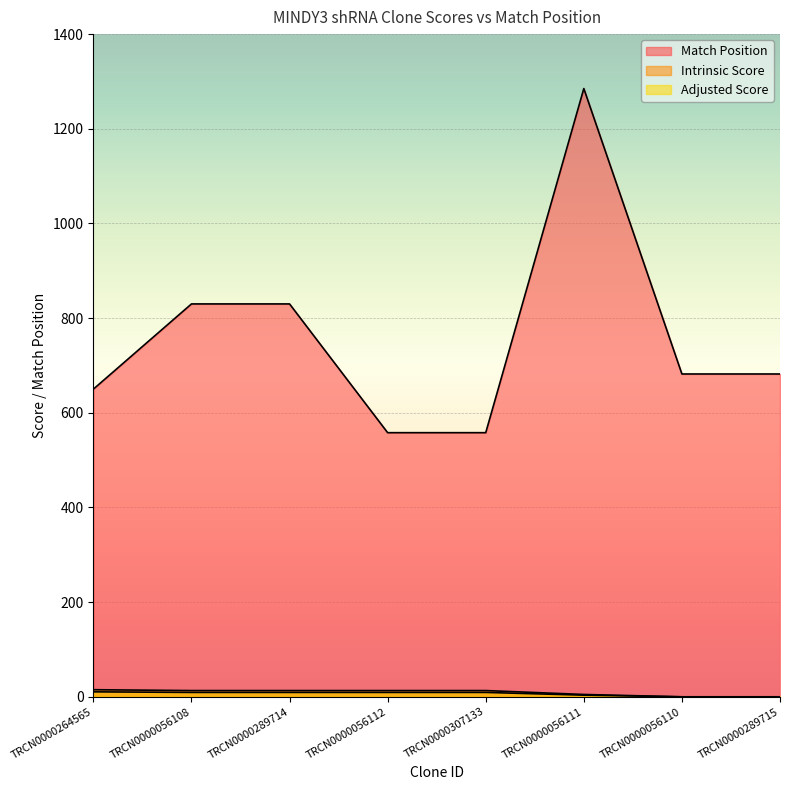

What is the label of the 8th point from the right?

TRCN0000264565